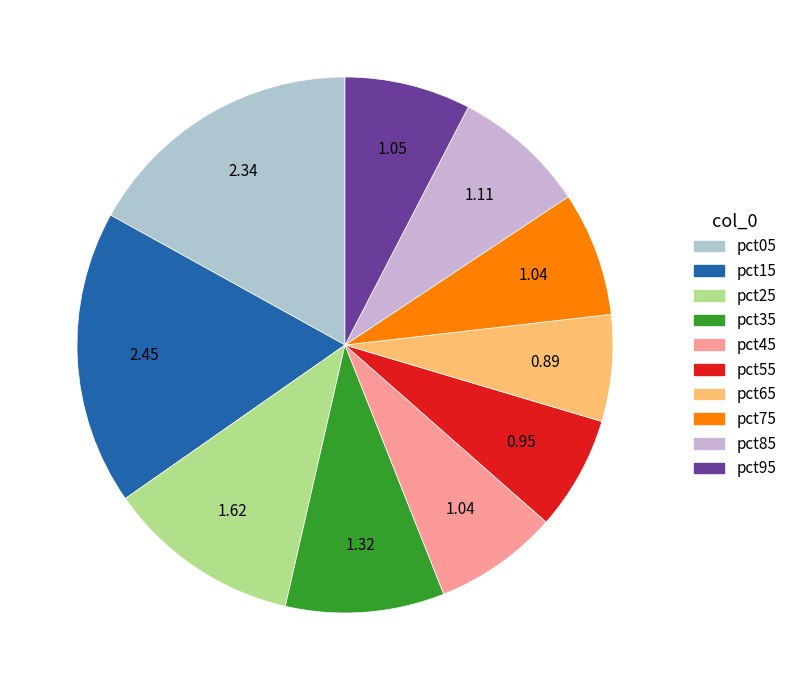

Is there any slice that represents more than half of the pie?

No